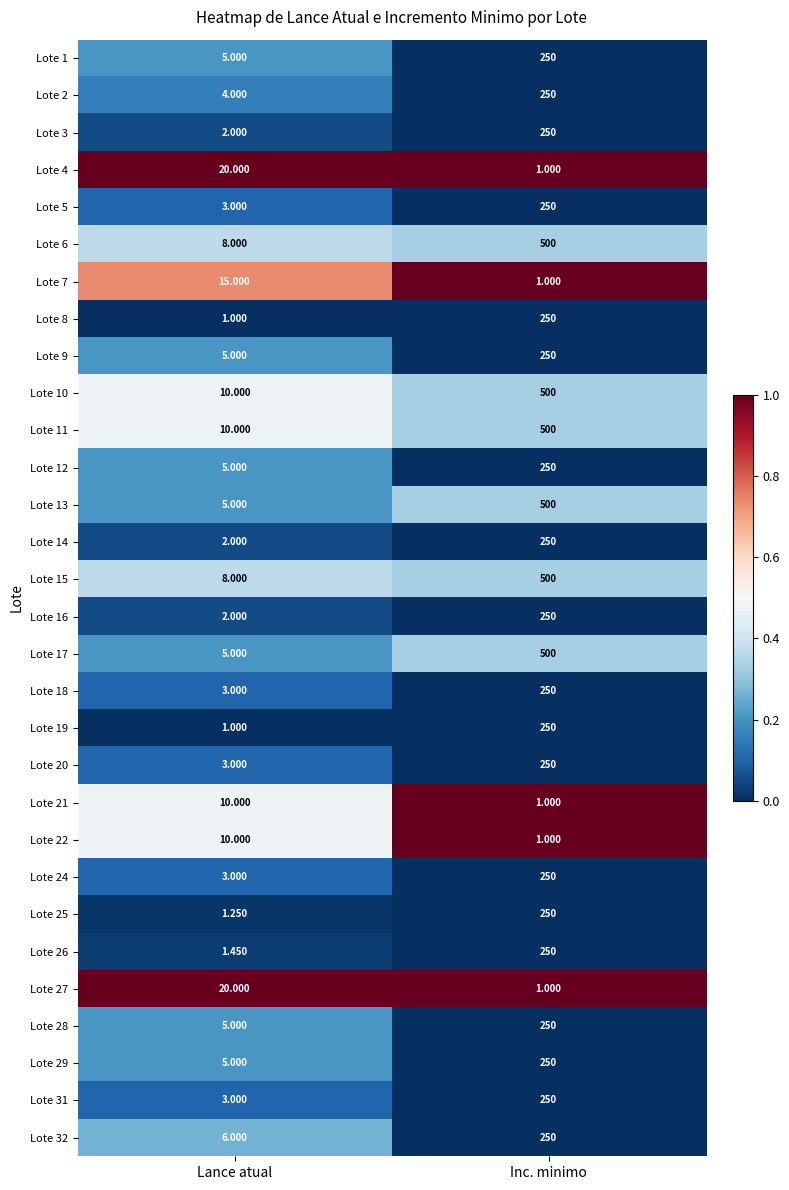

Where is Lote 10 nearest to the value 255?

Lance atual